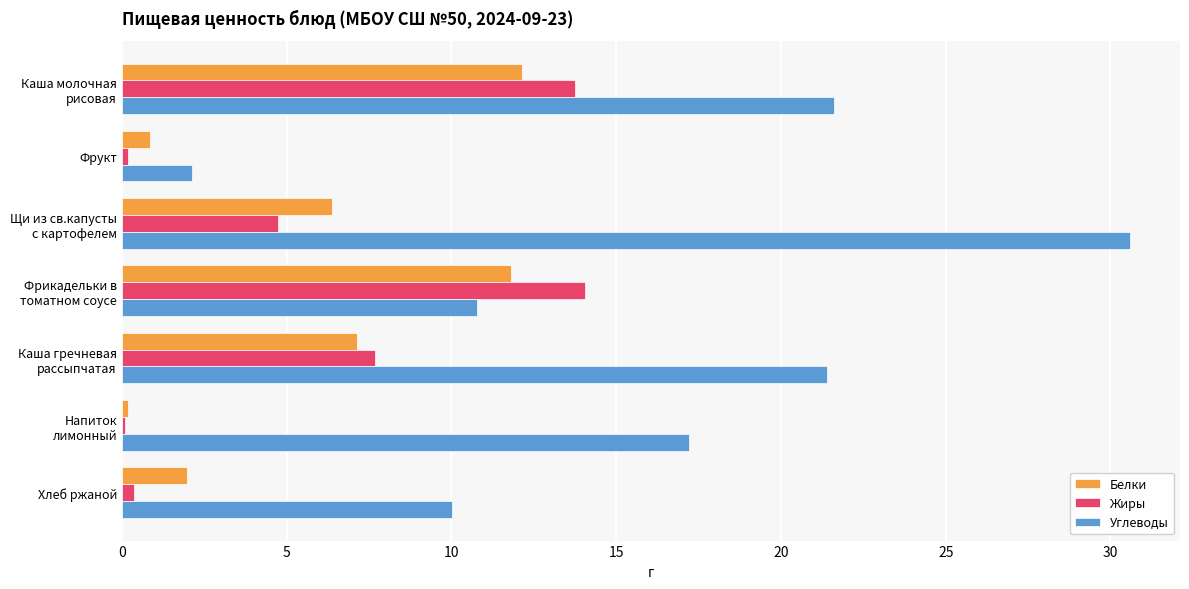

What is the difference between the second highest and second lowest values in the Углеводы series?

11.6